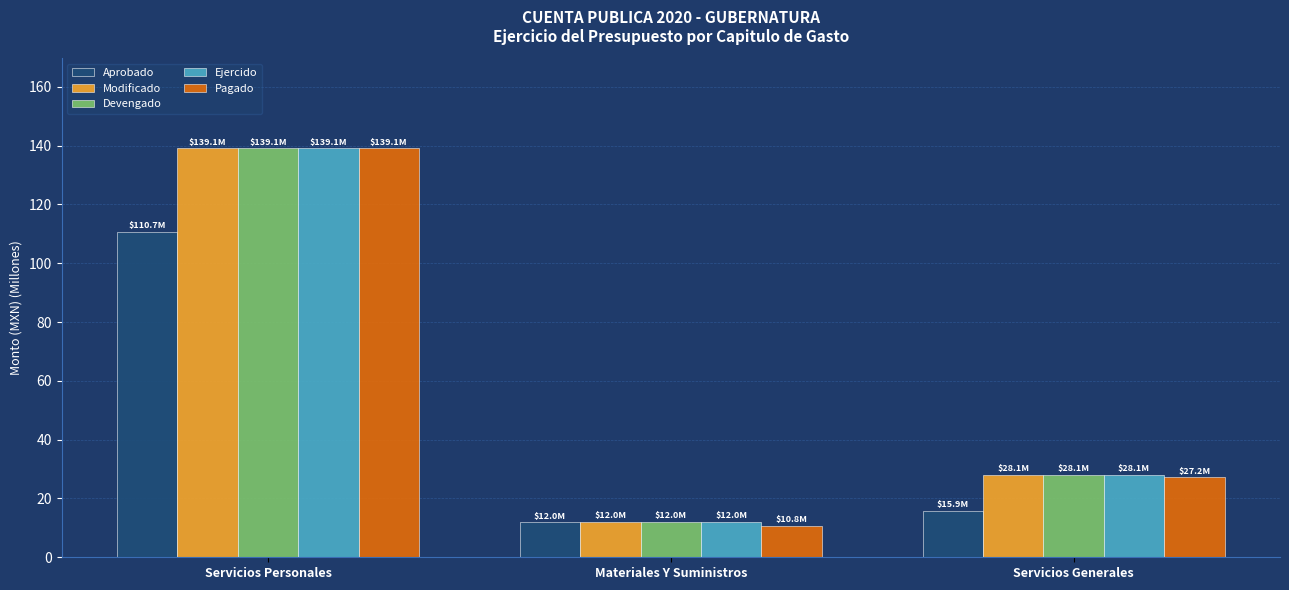

How many bars are there in each group?

5